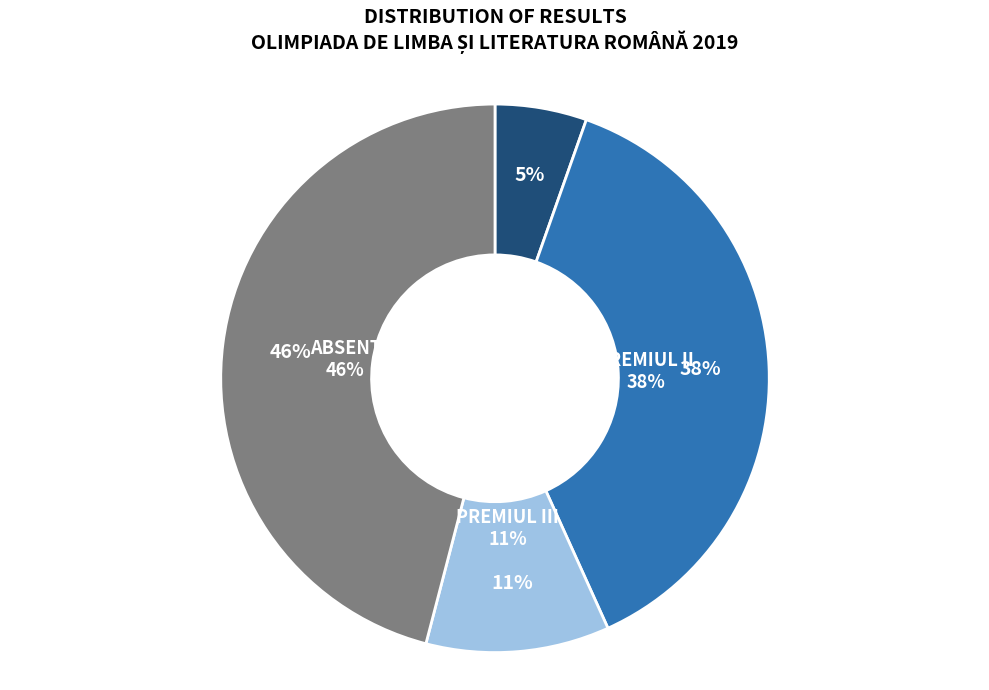

To the nearest percent, what is the difference between the PREMIUL I and ABSENT slice percentages?

41%